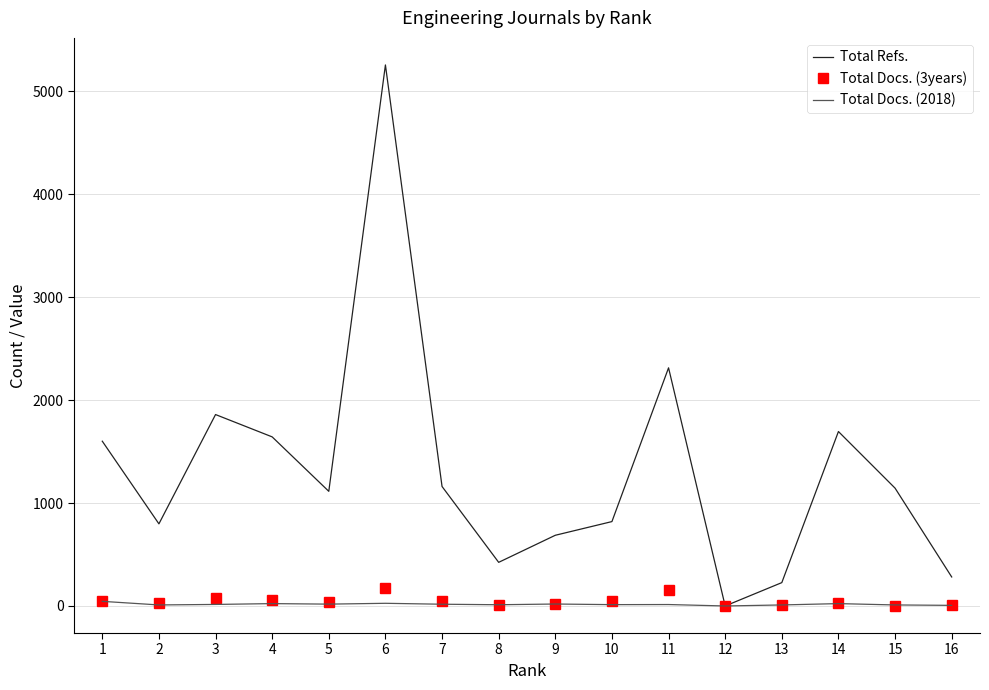

Which series has the largest total across all categories?

Total Refs.